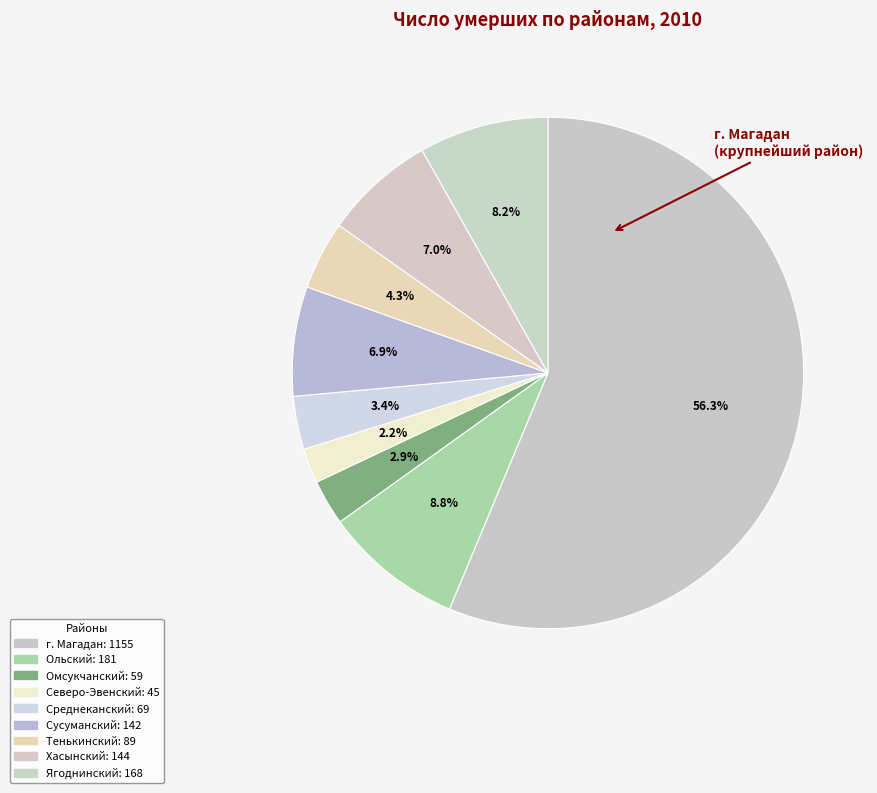

How many slices are in this pie chart?

9